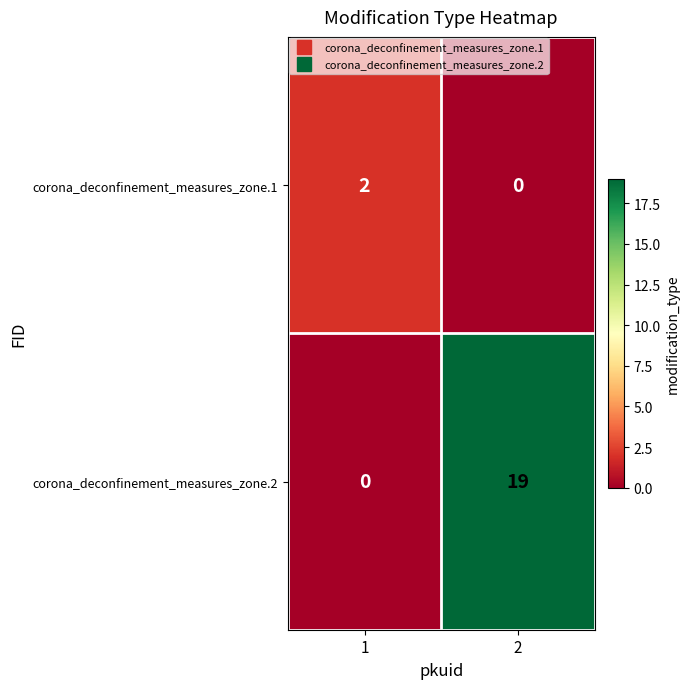

How many data points does each series have?

2